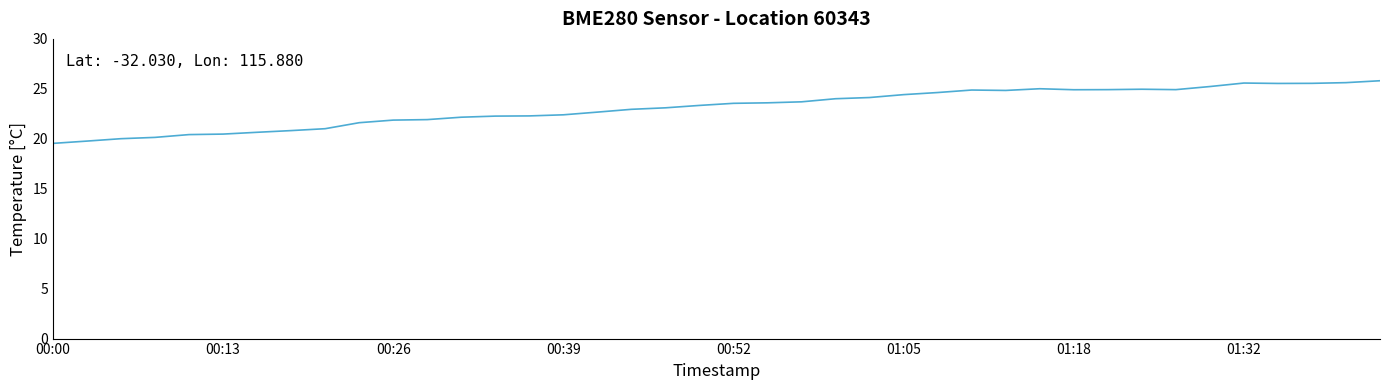

What is the minimum value shown in the chart?

19.5